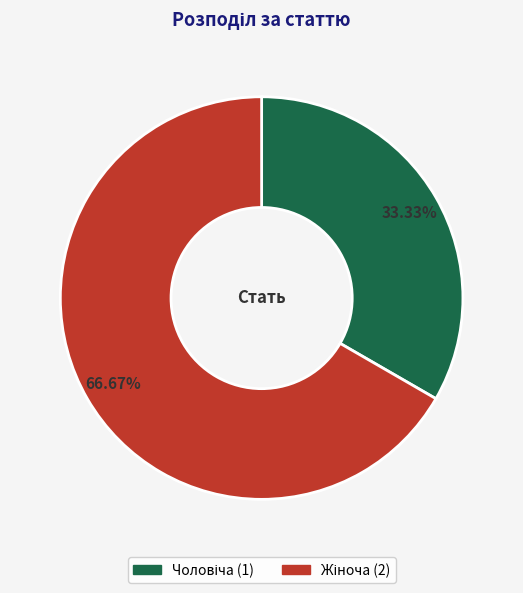

Is there any slice that represents more than half of the pie?

Yes